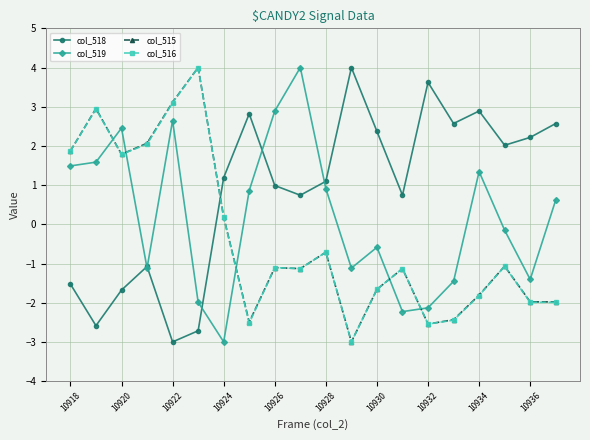

True or false: col_516 has more than 0 interior local peaks.

True